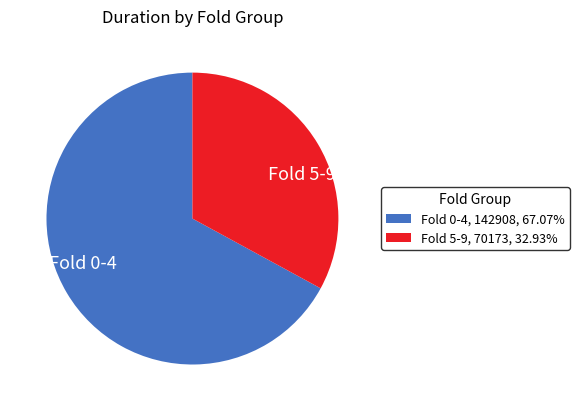

Between Fold 5-9 and Fold 0-4, which is larger?

Fold 0-4